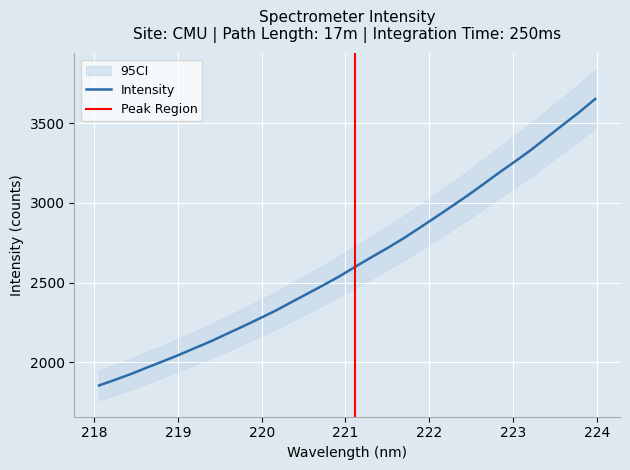

What is the minimum value shown in the chart?

1855.1